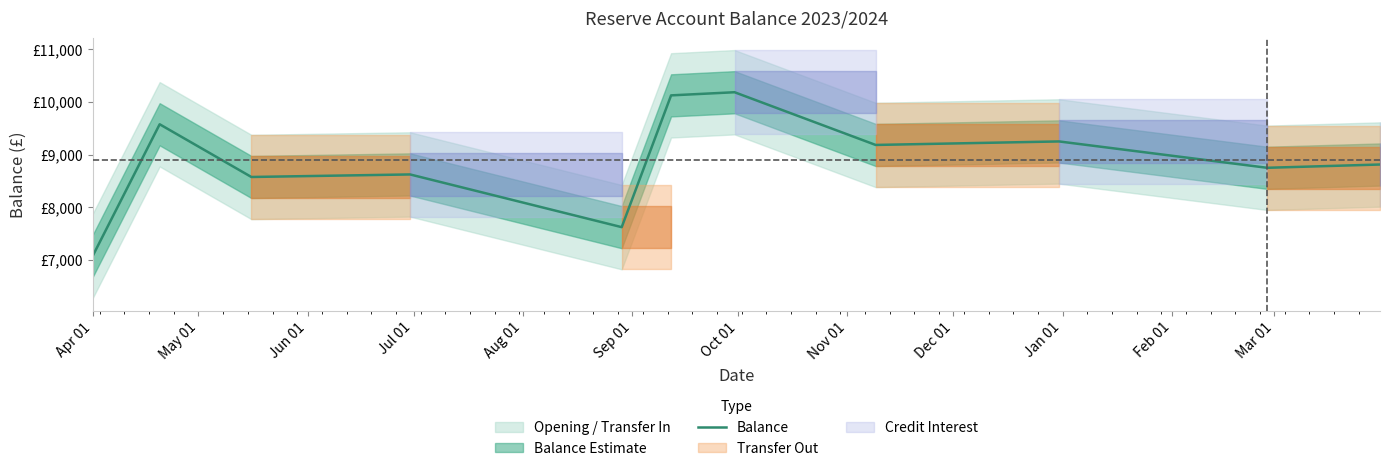

How many data points does each series have?

11